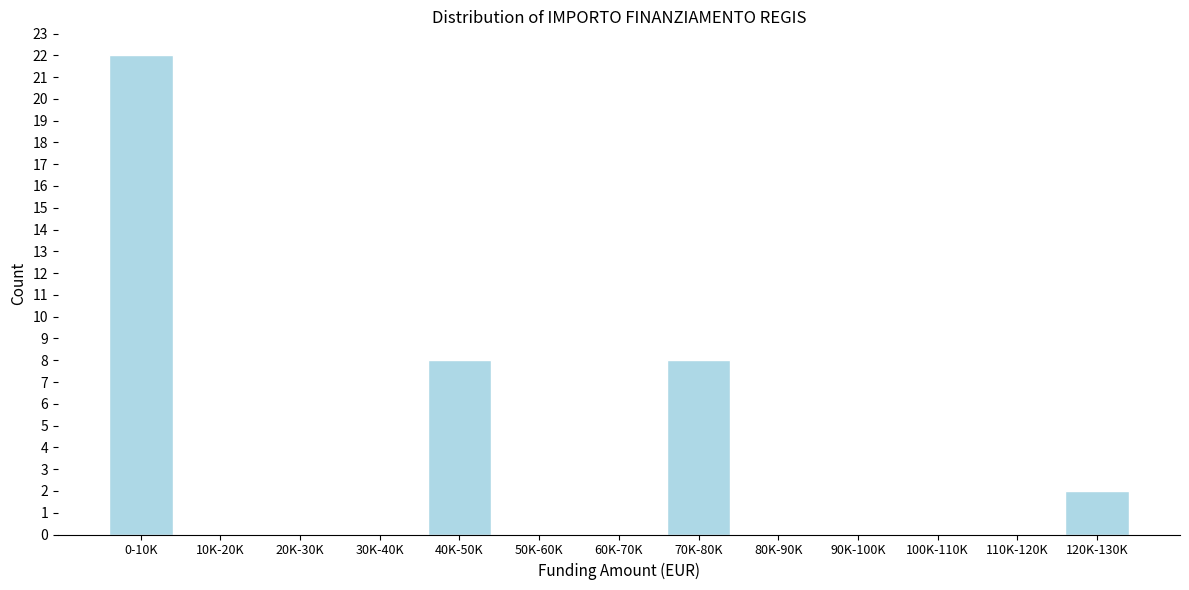

Reading left to right, what are all the values shown in this chart?

0-10K=22	10K-20K=0	20K-30K=0	30K-40K=0	40K-50K=8	50K-60K=0	60K-70K=0	70K-80K=8	80K-90K=0	90K-100K=0	100K-110K=0	110K-120K=0	120K-130K=2